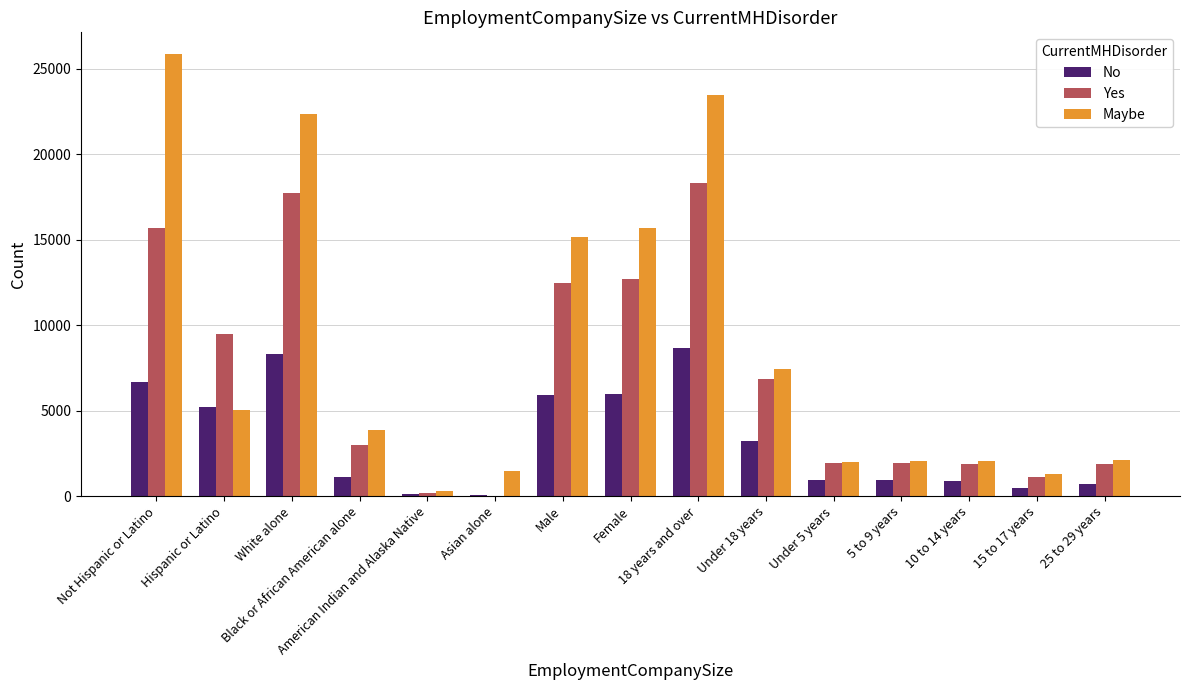

What is the difference between the Yes values at Asian alone and Hispanic or Latino?

9460.3